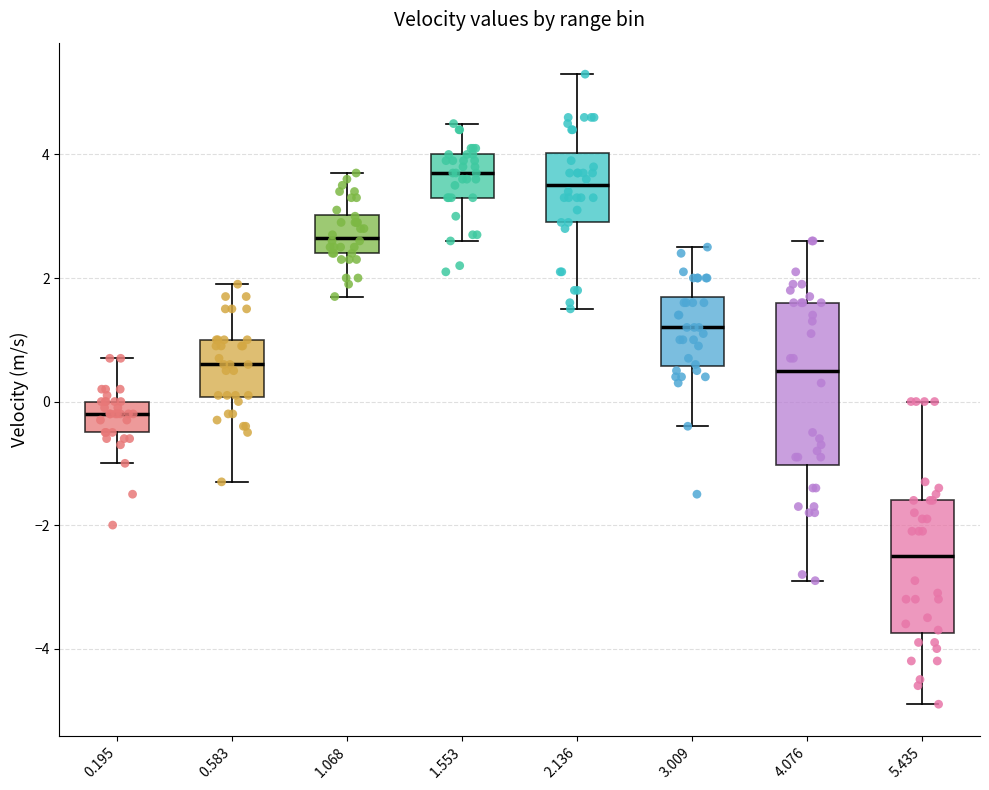

Where does the median line of the box at x = 1.068 sit on the y-axis? The values are not printed on the chart, so give them approximately, as read against the axis.

2.6